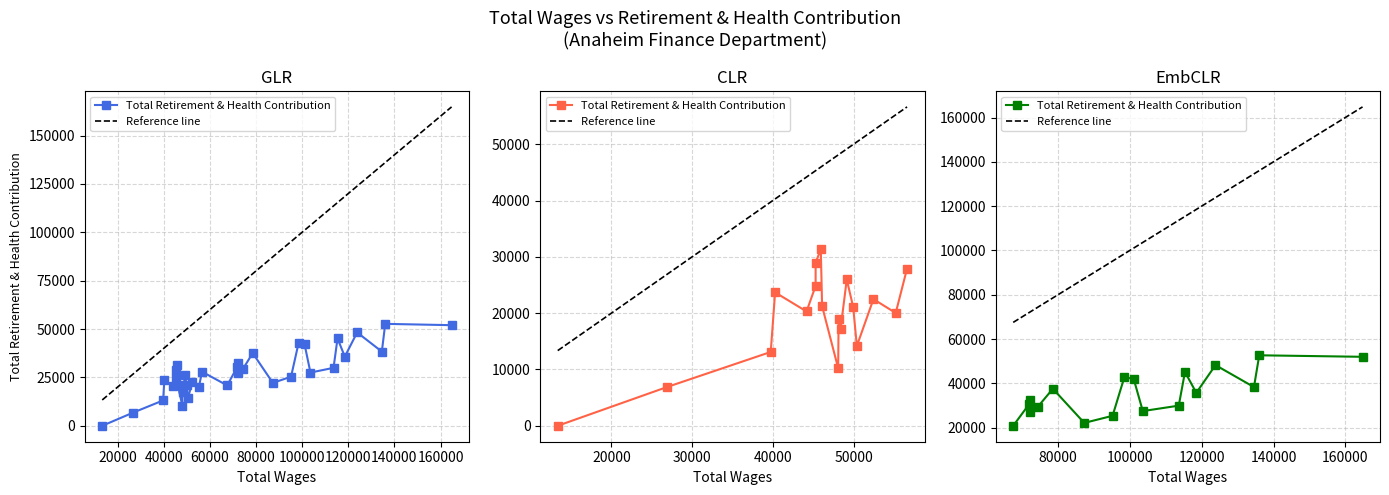

What is the label of the 31st point from the left?

30